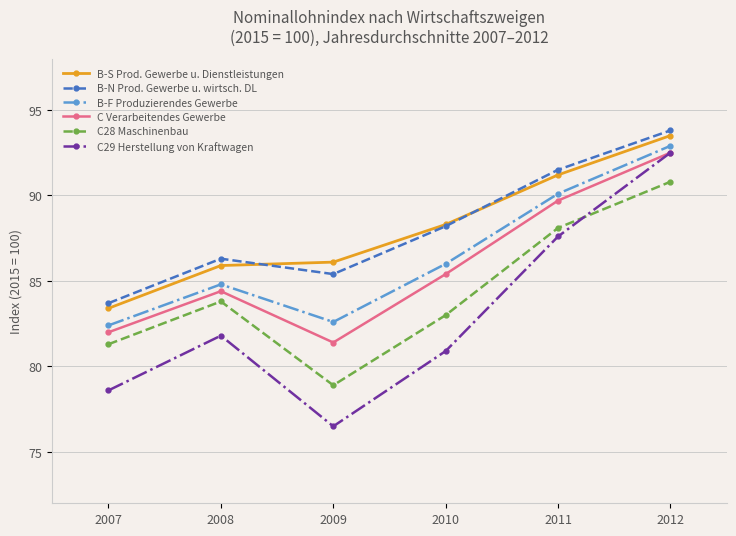

Which category has the lowest value in the C29 Herstellung von Kraftwagen series?

2009